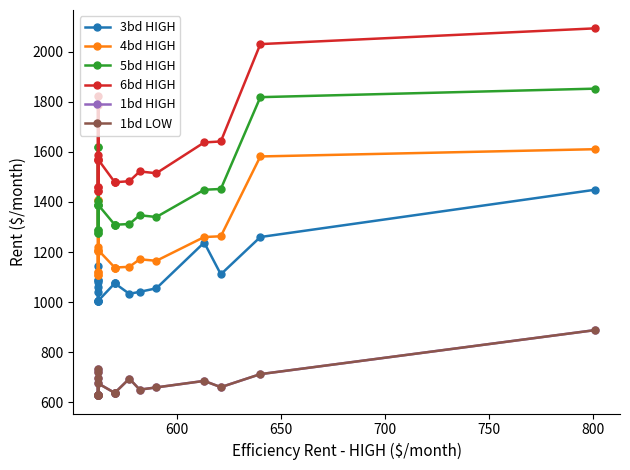

Which series has the largest total across all categories?

6bd HIGH